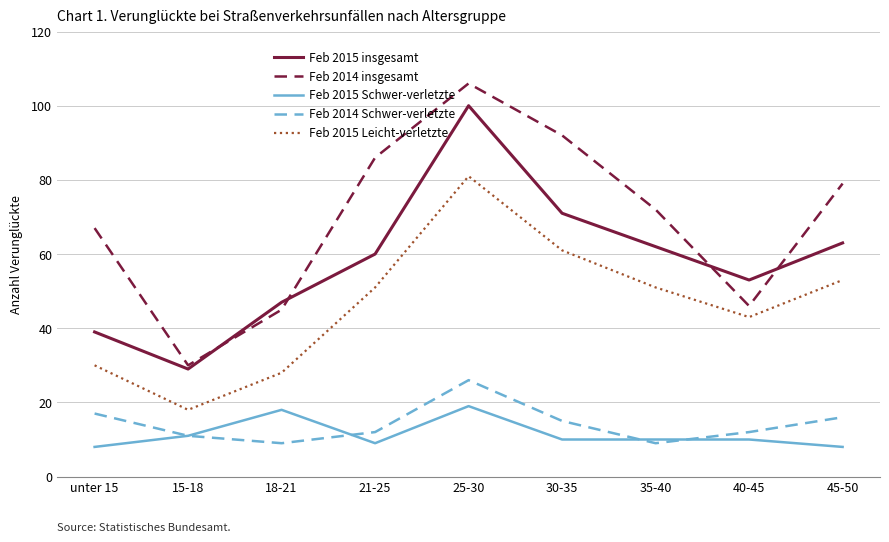

What position from the left is 35-40?

7